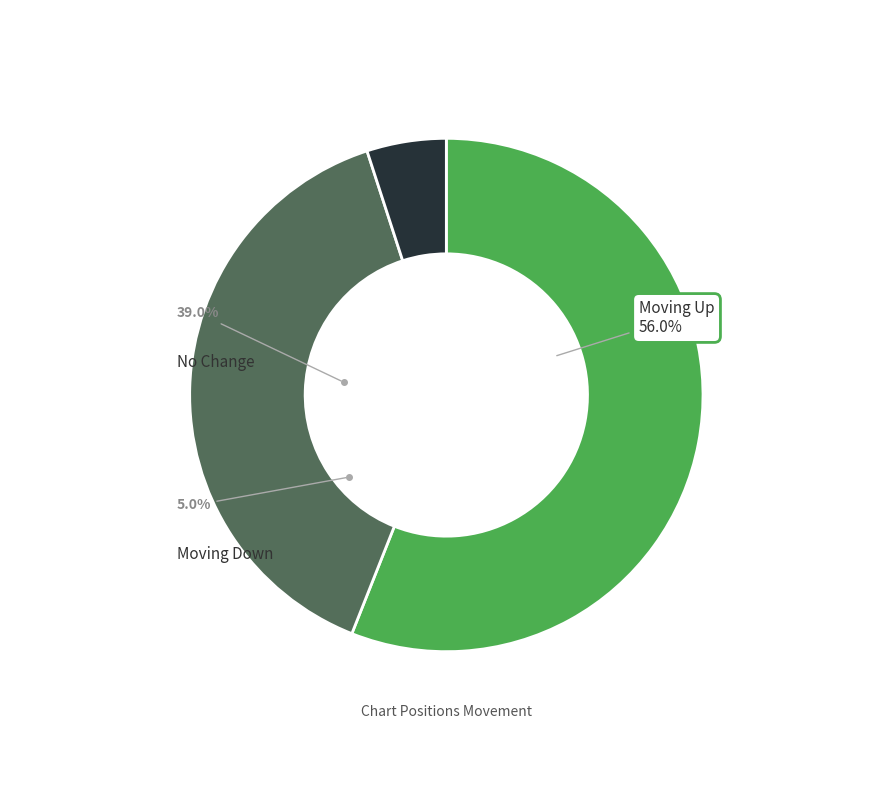

What is the total percentage of up and down?

61.0%